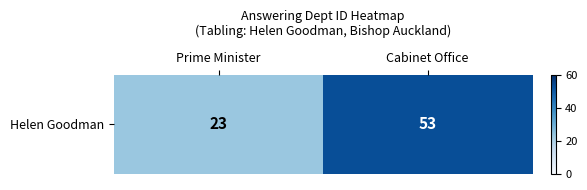

Approximately how many times larger is the value at Cabinet Office compared to Prime Minister?

2.3